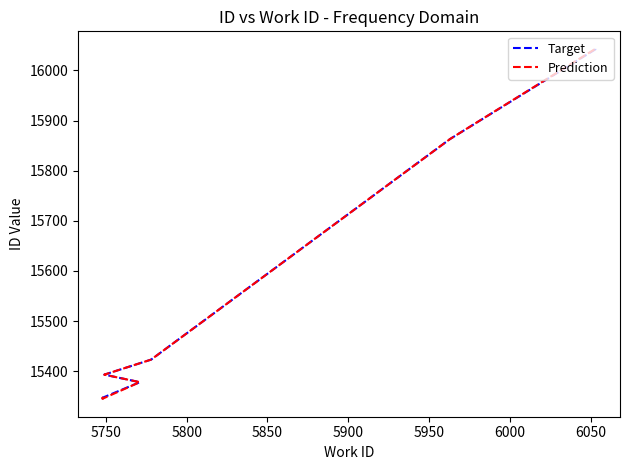

What is the minimum value shown in the chart?

15344